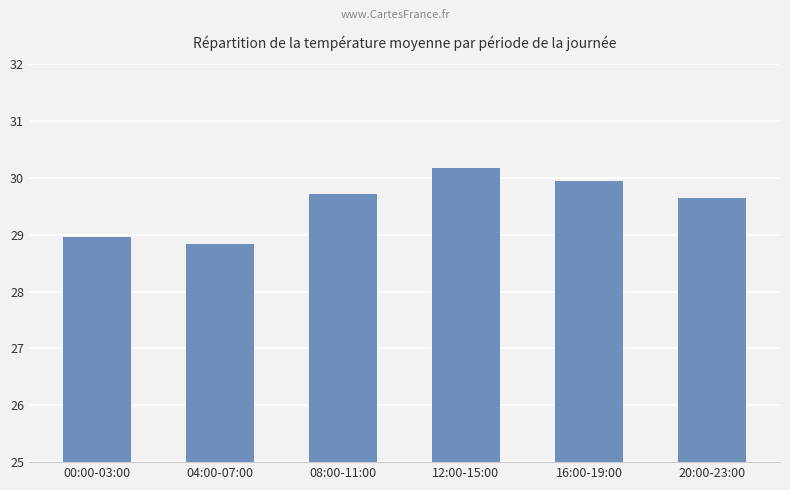

At which category does the chart reach its peak across all series?

12:00-15:00